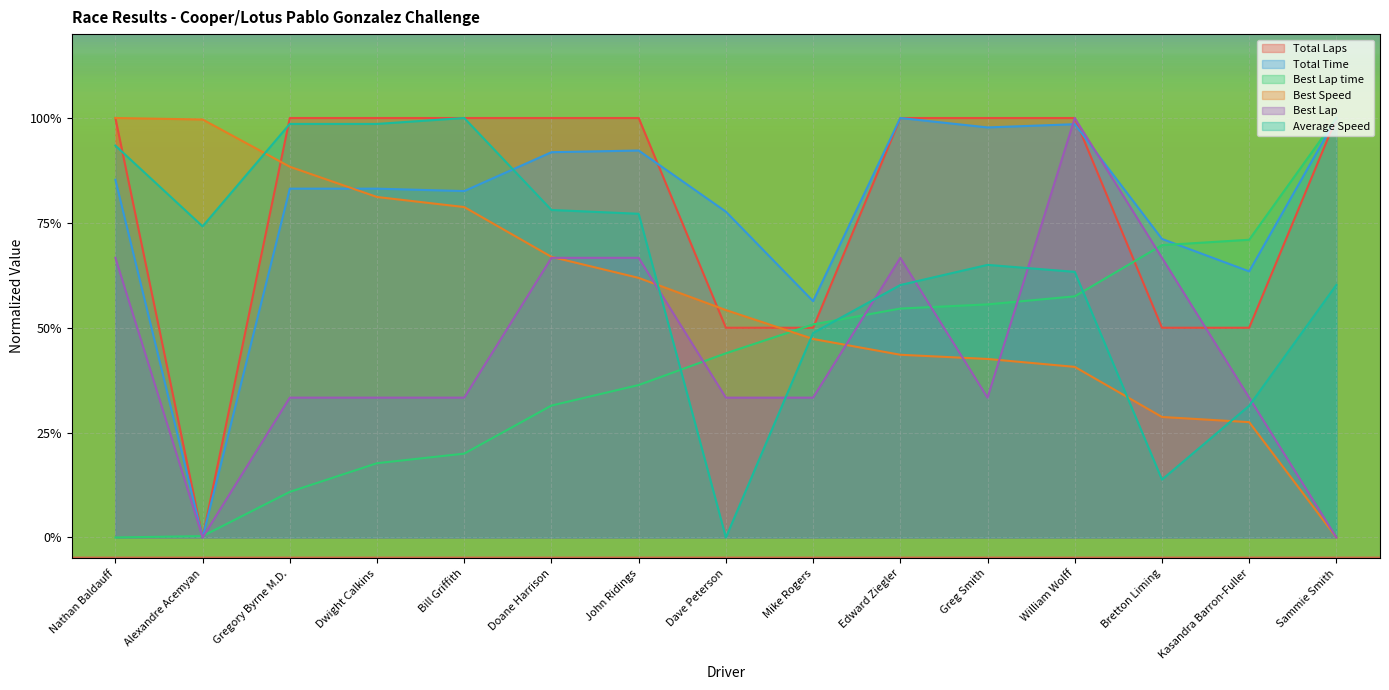

At which category is the sum across all series the highest?

William Wolff